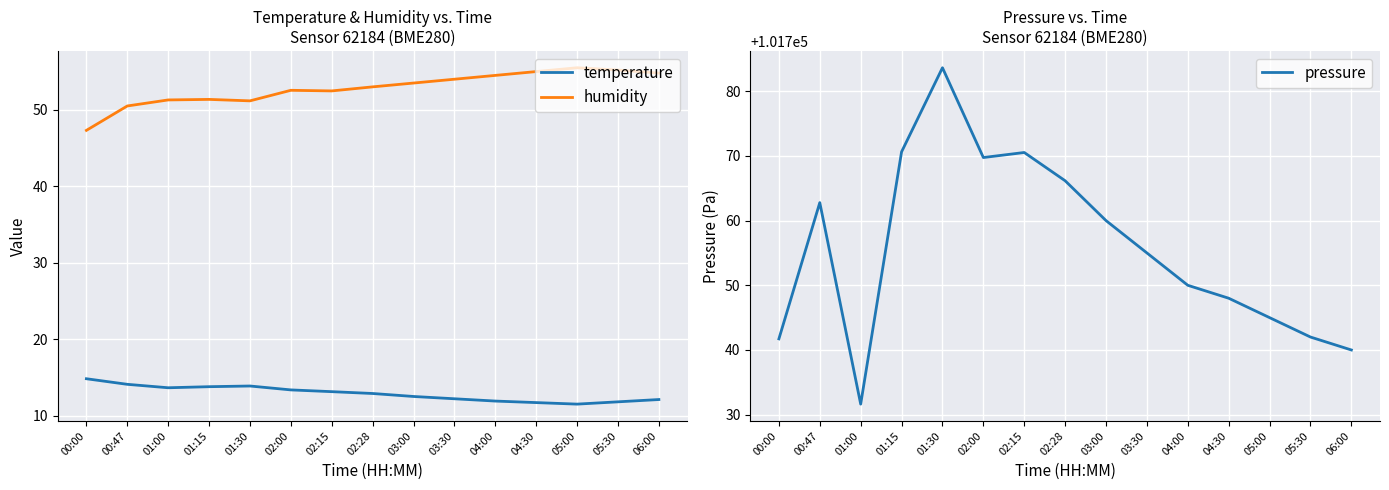

At which category is the sum across all series the highest?

01:30